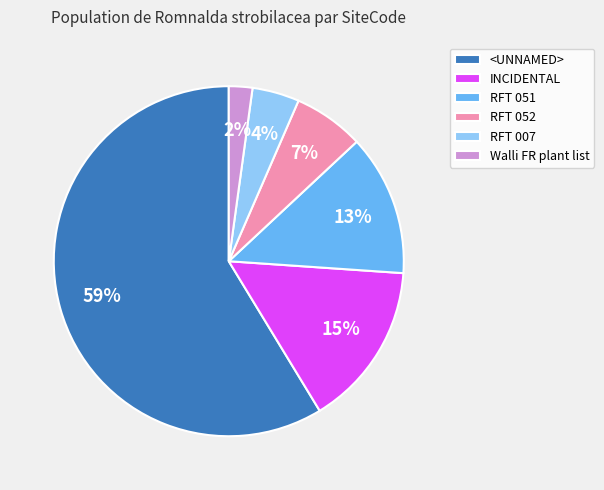

Do RFT 052 and RFT 007 together represent more than half of the pie?

No